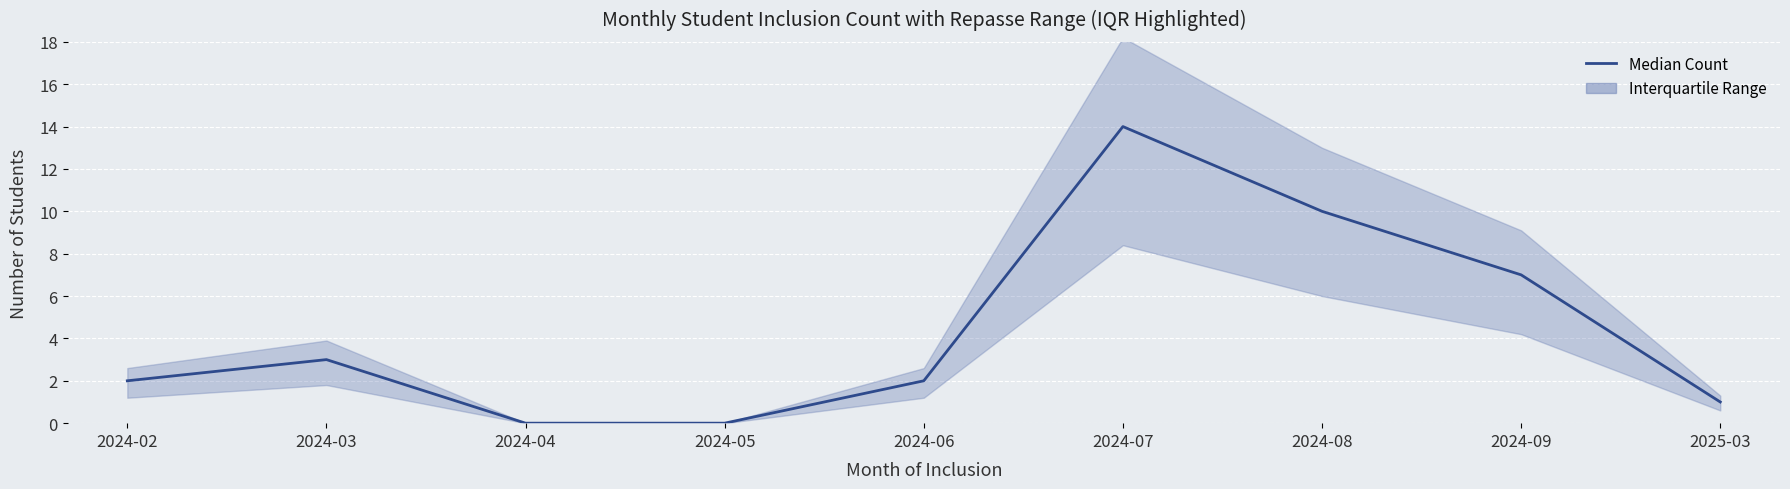

How many lines are shown in the chart?

1